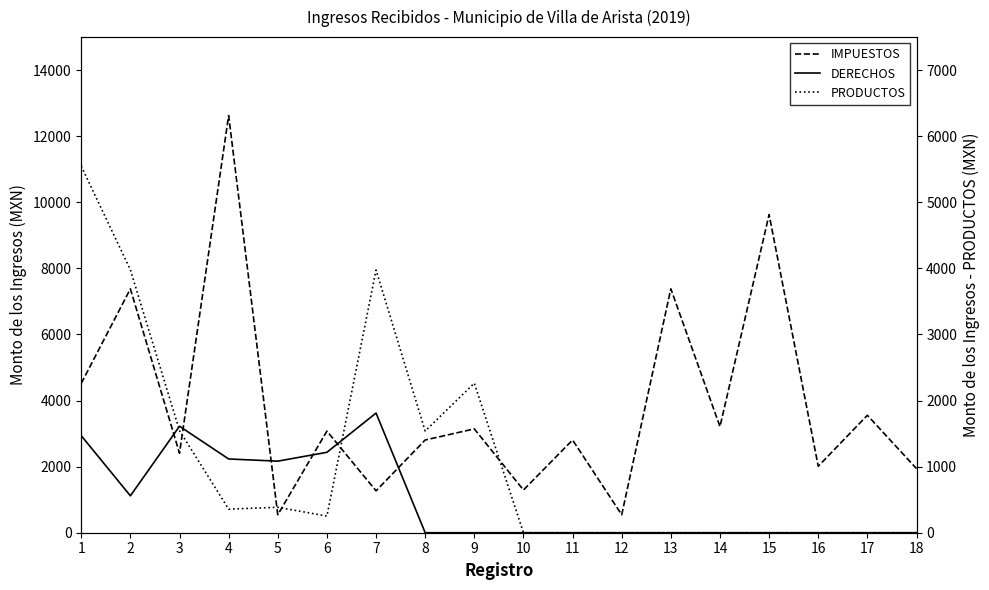

What is the sum of the IMPUESTOS values at 7 and 10?

2561